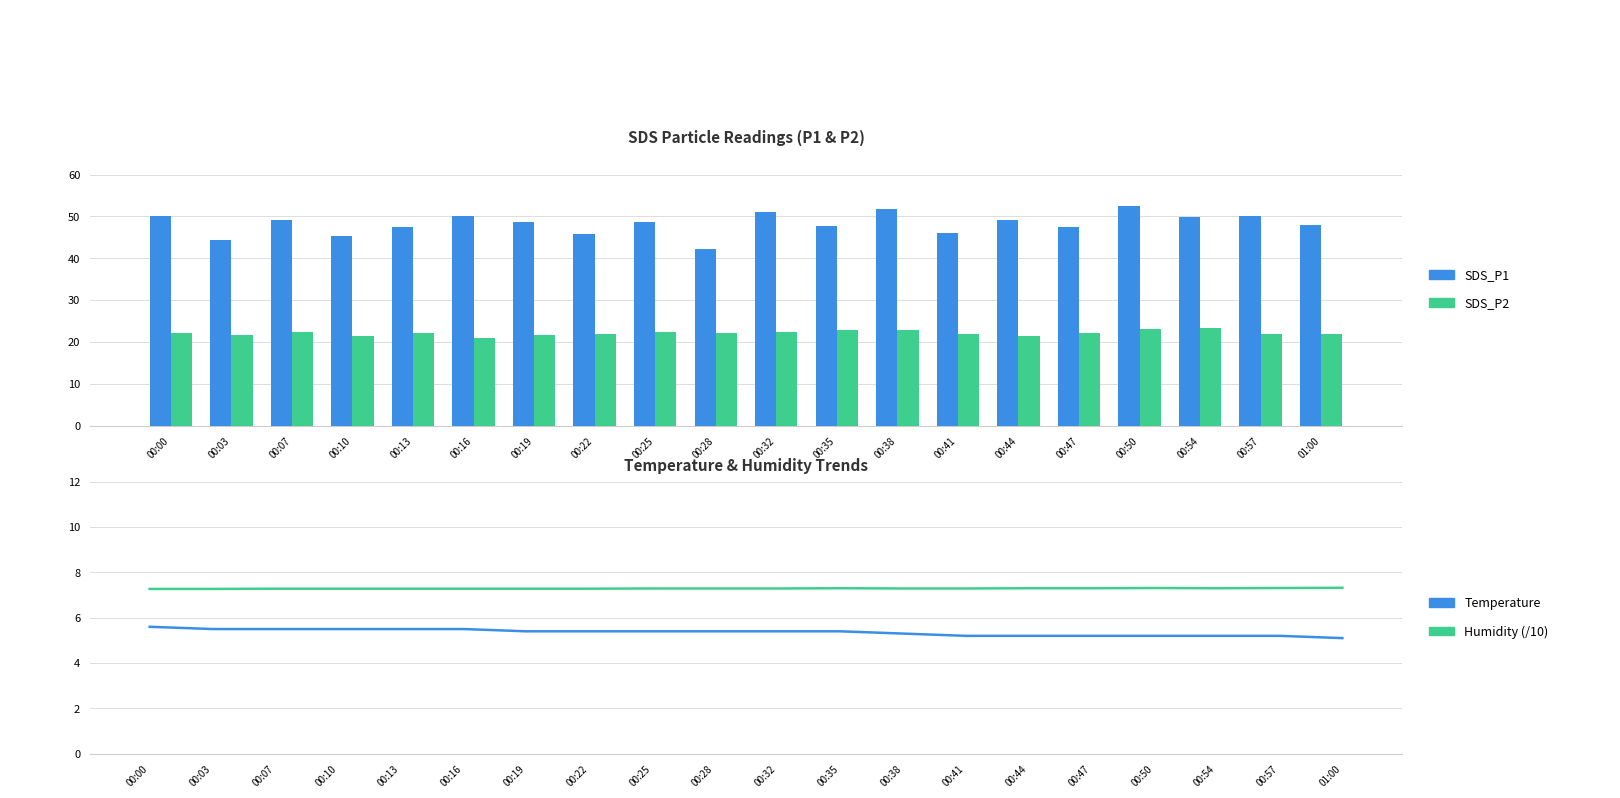

What are all the series names shown in the legend?

SDS_P1, SDS_P2, Temperature, Humidity (/10)